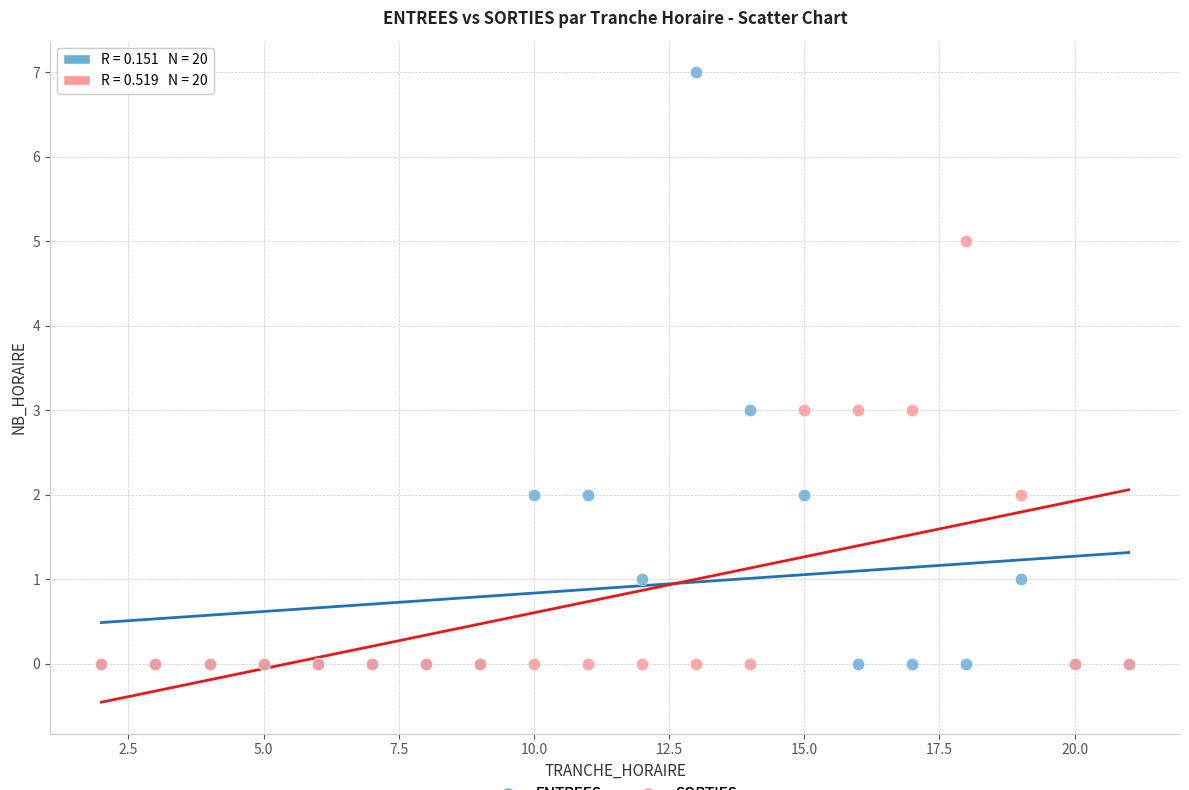

Which series has the largest Y range (max minus min)?

ENTREES